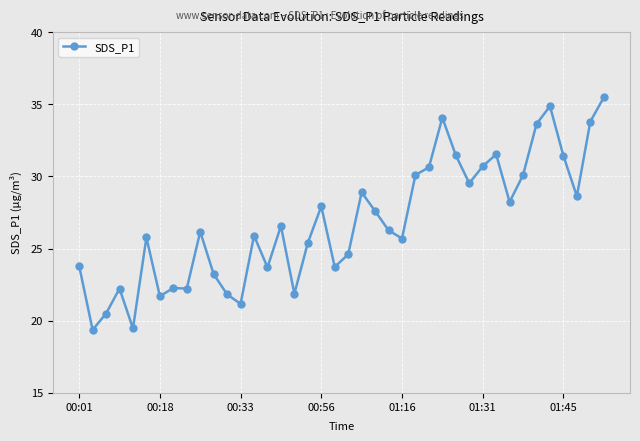

What is the greatest value displayed?

35.5